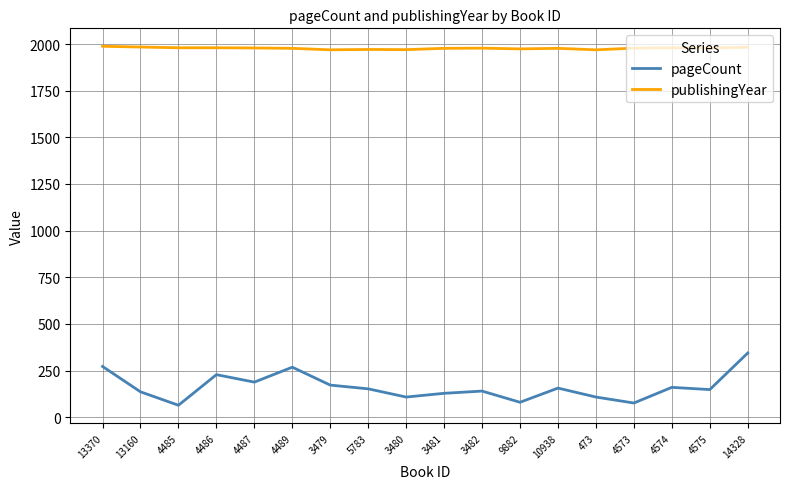

True or false: publishingYear and pageCount cross at least once.

False